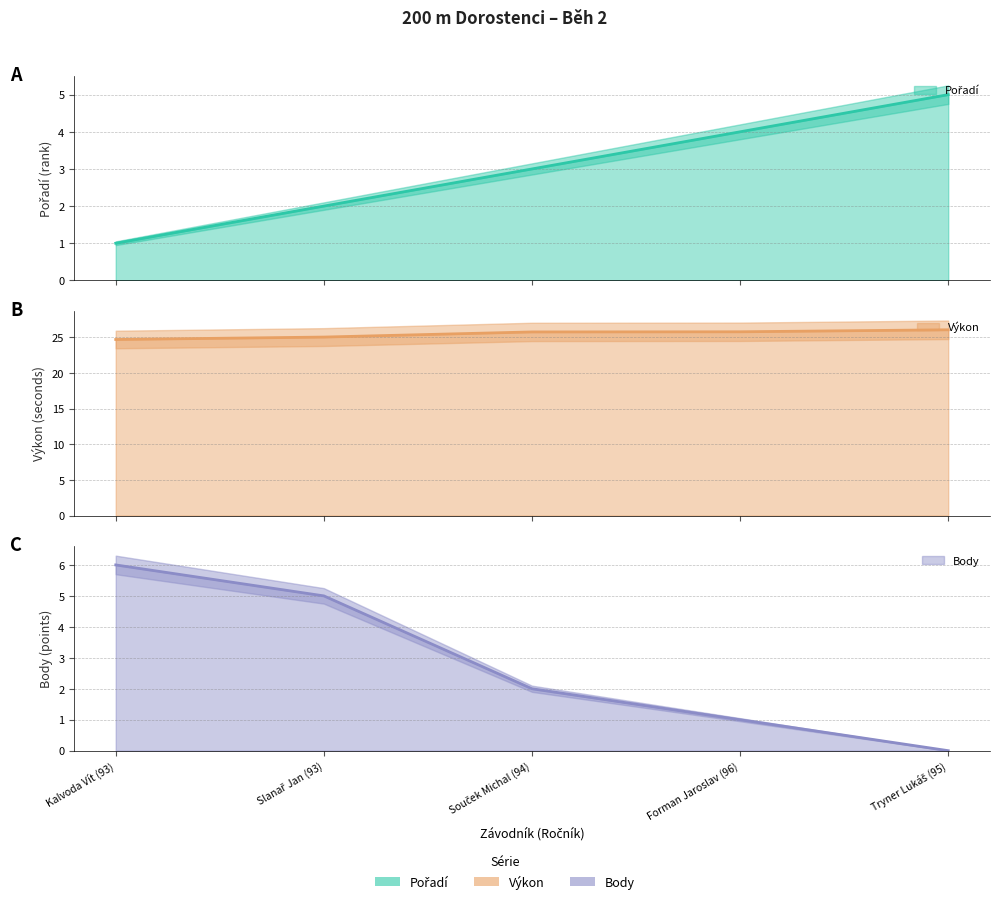

True or false: Výkon (line) and Body (line) cross at least once.

False